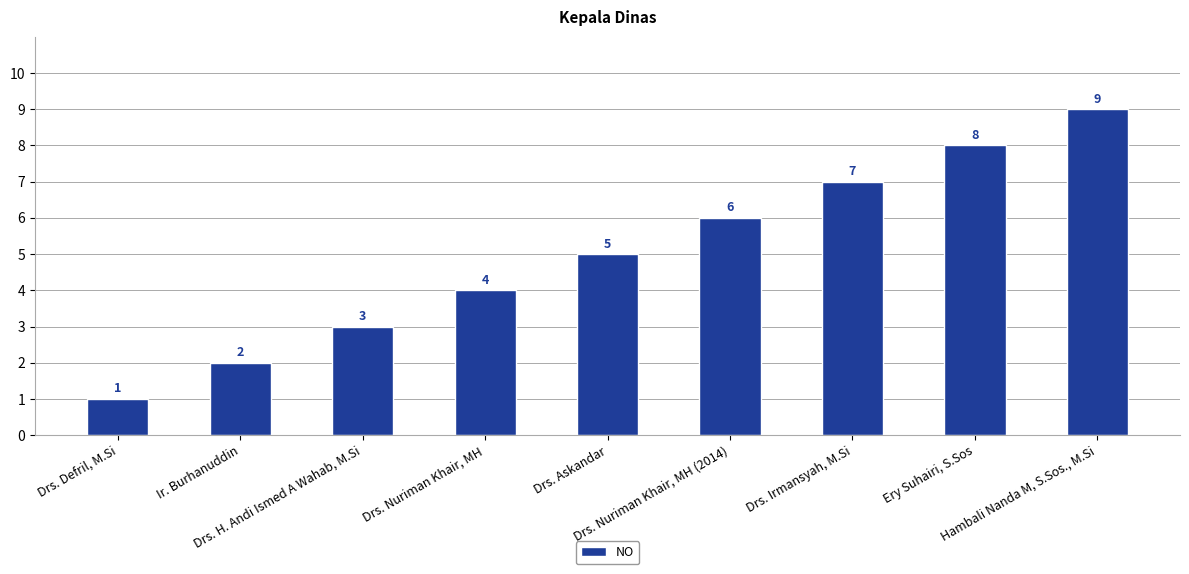

Reading left to right, transcribe all the data shown in this chart.

1	2	3	4	5	6	7	8	9